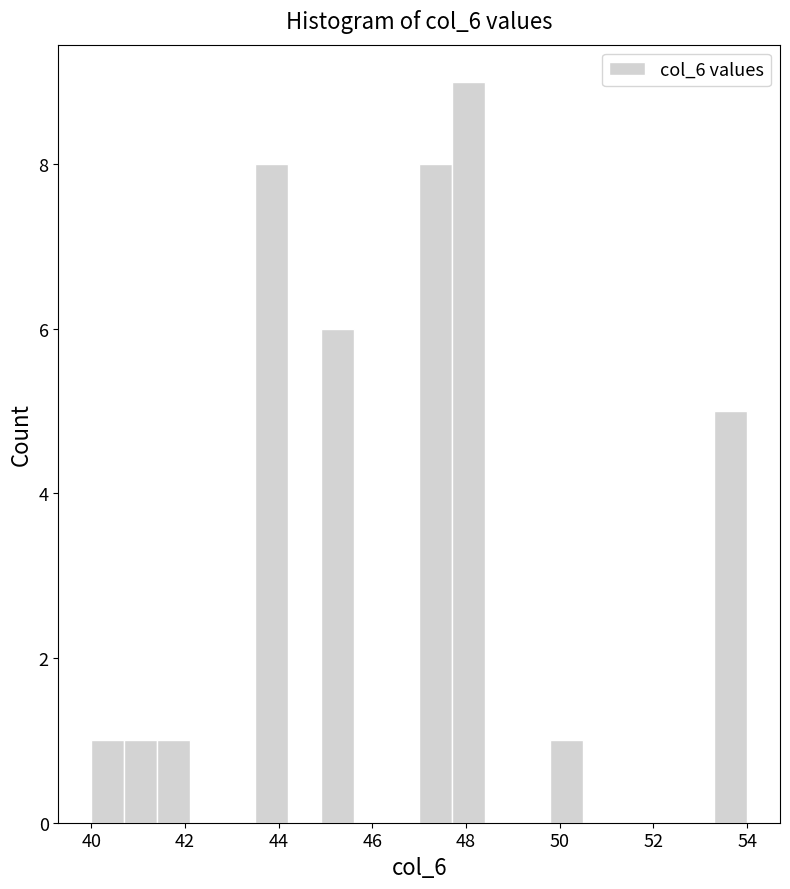

Around what value on the x-axis is the tallest bar? Give the approximate position of its centre, as read against the axis.

48.0